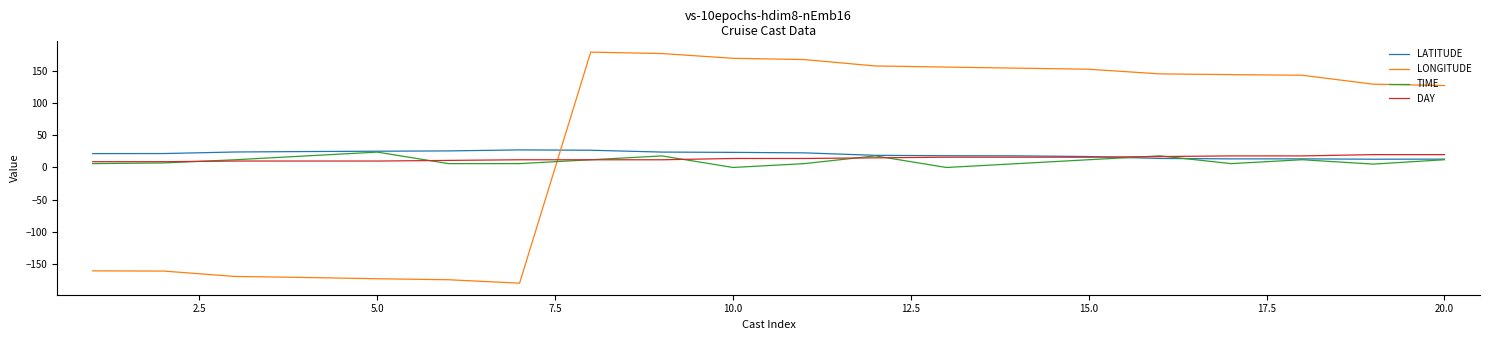

After their last crossing, which series has the higher values: LONGITUDE or TIME?

LONGITUDE